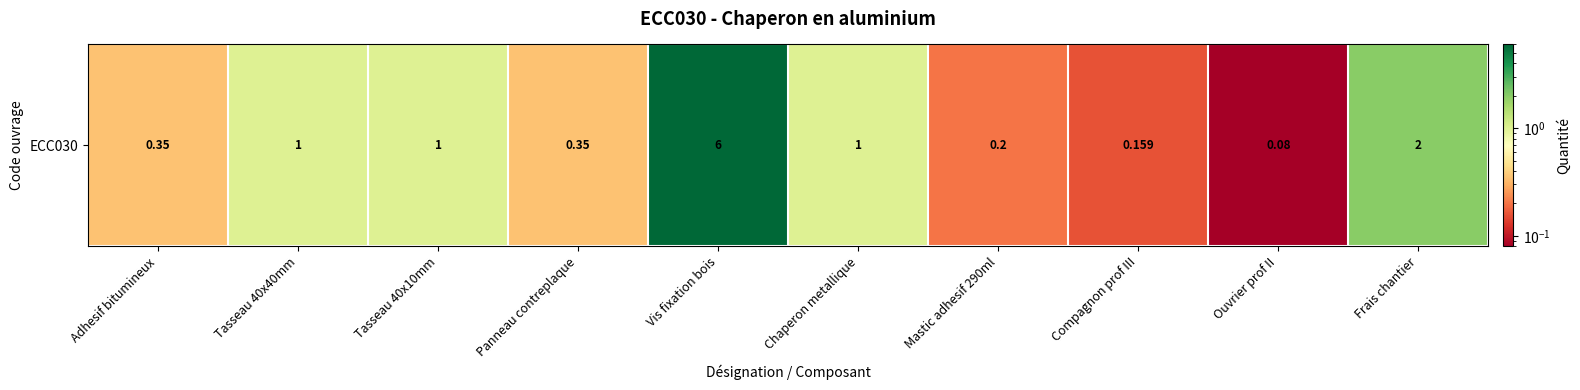

The value at Vis fixation bois is 2.8. True or false?

False